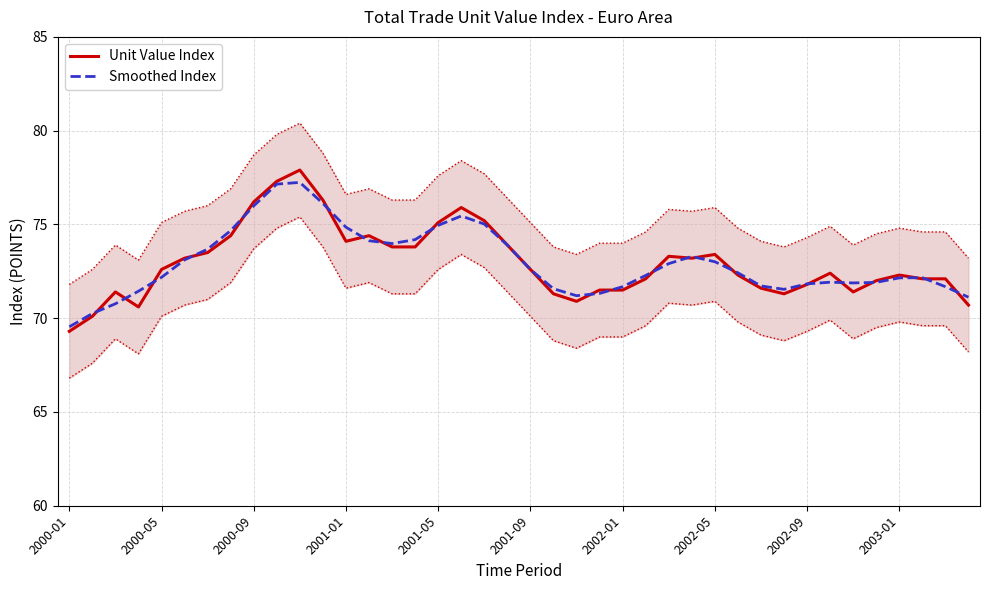

Reading right to left, list all the values displayed in this chart.

Unit Value Index: 70.7	72.1	72.1	72.3	72.0	71.4	72.4	71.8	71.3	71.6	72.3	73.4	73.2	73.3	72.1	71.5	71.5	70.9	71.3	72.6	73.9	75.2	75.9	75.1	73.8	73.8	74.4	74.1	76.3	77.9	77.3	76.2	74.4	73.5	73.2	72.6	70.6	71.4	70.1	69.3
Smoothed Index: 71.1	71.7	72.2	72.1	71.9	71.9	71.9	71.8	71.5	71.7	72.4	73.0	73.3	72.9	72.3	71.7	71.3	71.2	71.6	72.6	73.9	75.0	75.5	74.9	74.2	74.0	74.1	74.8	76.1	77.2	77.2	76.0	74.7	73.7	73.1	72.2	71.4	70.8	70.2	69.5